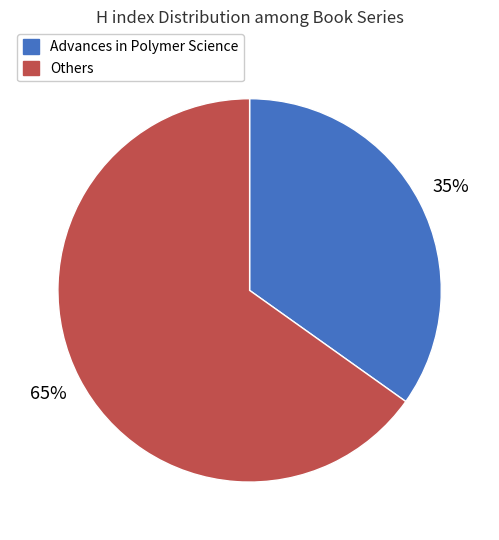

Which has a higher value, Others or Advances in Polymer Science?

Others